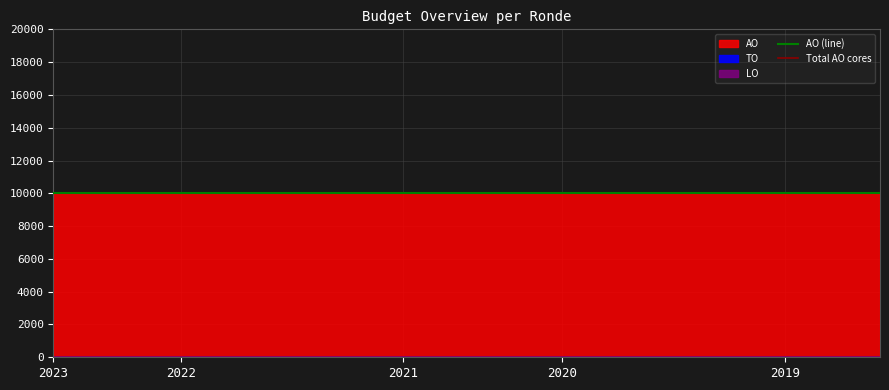

Which series has the largest range (max minus min)?

TO